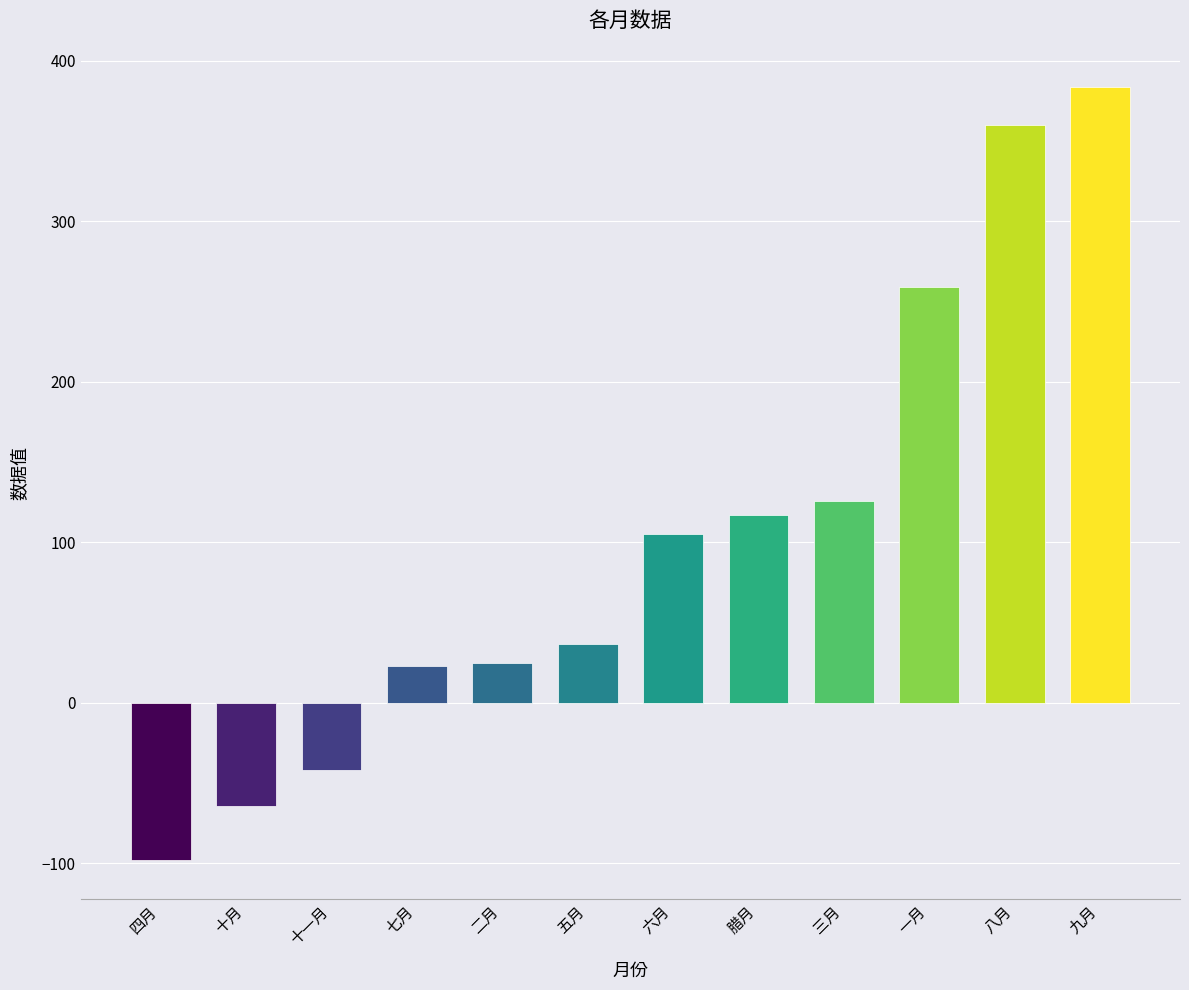

What is the maximum value shown in the chart?

384